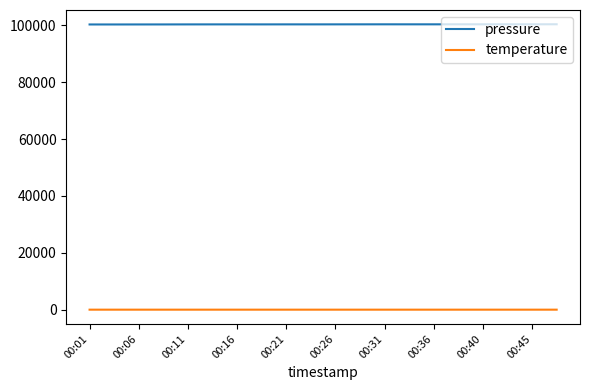

What are all the series names shown in the legend?

pressure, temperature